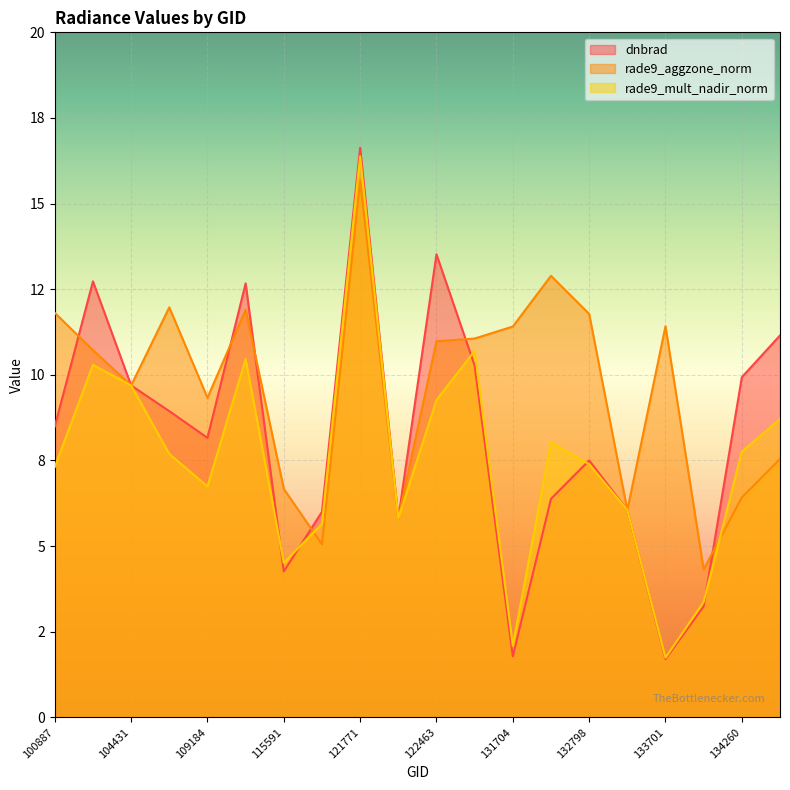

How many interior local peaks does the rade9_aggzone_norm series have?

5